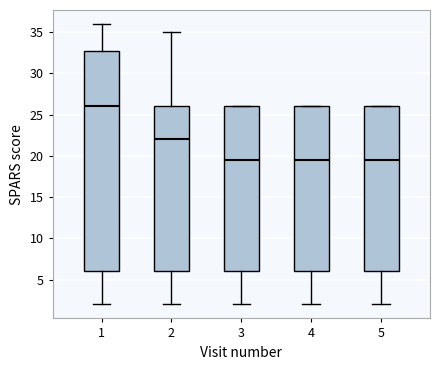

Reading left to right, transcribe this box plot: for each box, give where its median line is, the range the box spans, and where its two whiskers end, as read against the y-axis. The values are not printed on the chart, so give them approximately, as read against the axis.

1: median 26.0, box 6.0 to 33.0, whiskers 2.0 to 36.0
2: median 22.0, box 6.0 to 26.0, whiskers 2.0 to 35.0
3: median 19.5, box 6.0 to 26.0, whiskers 2.0 to 26.0
4: median 19.5, box 6.0 to 26.0, whiskers 2.0 to 26.0
5: median 19.5, box 6.0 to 26.0, whiskers 2.0 to 26.0